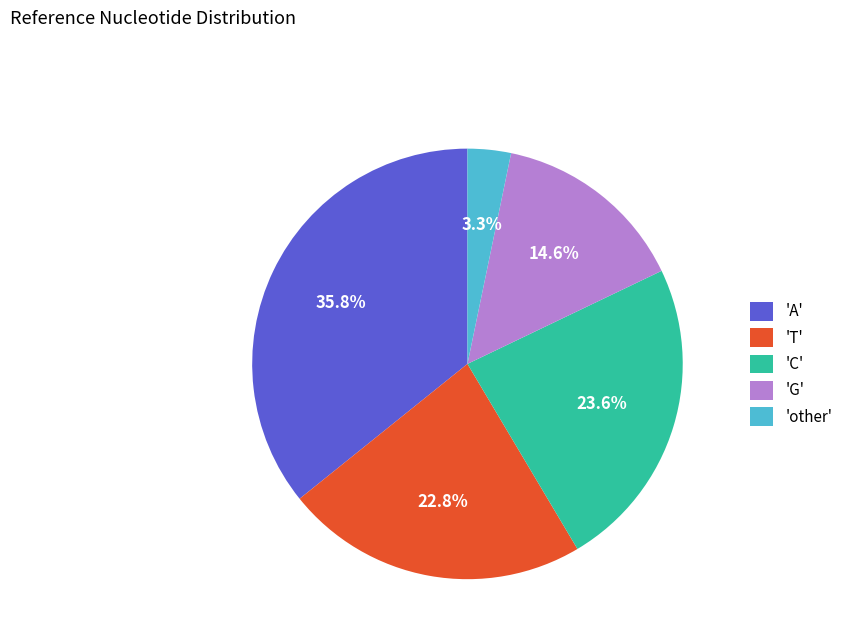

Does any single category account for the majority?

No